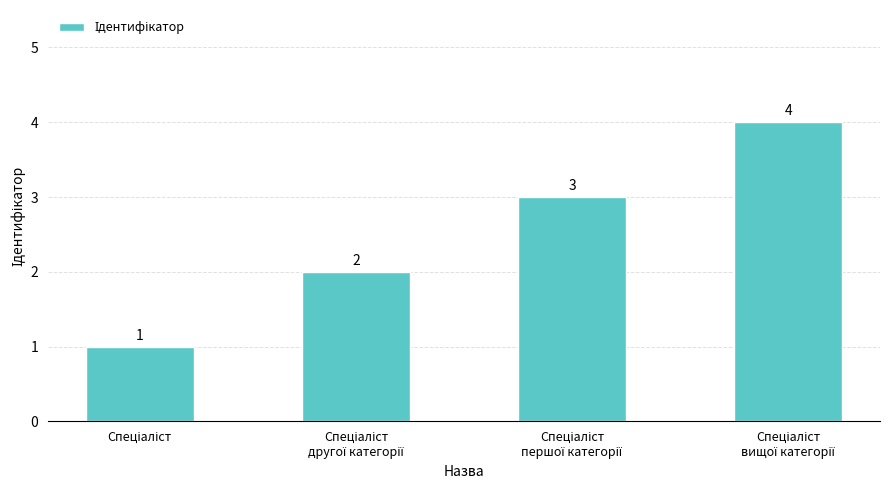

How many bars are there in total?

4